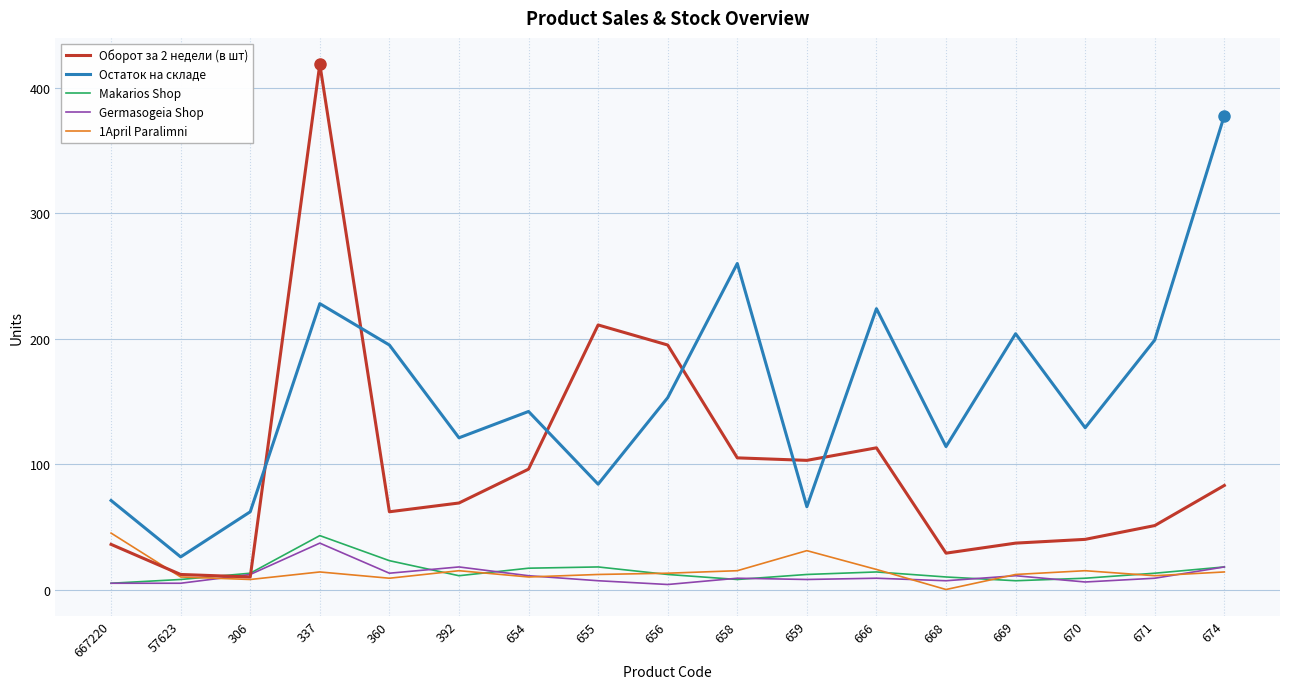

The value of Остаток на складе at 392 is 121. True or false?

True